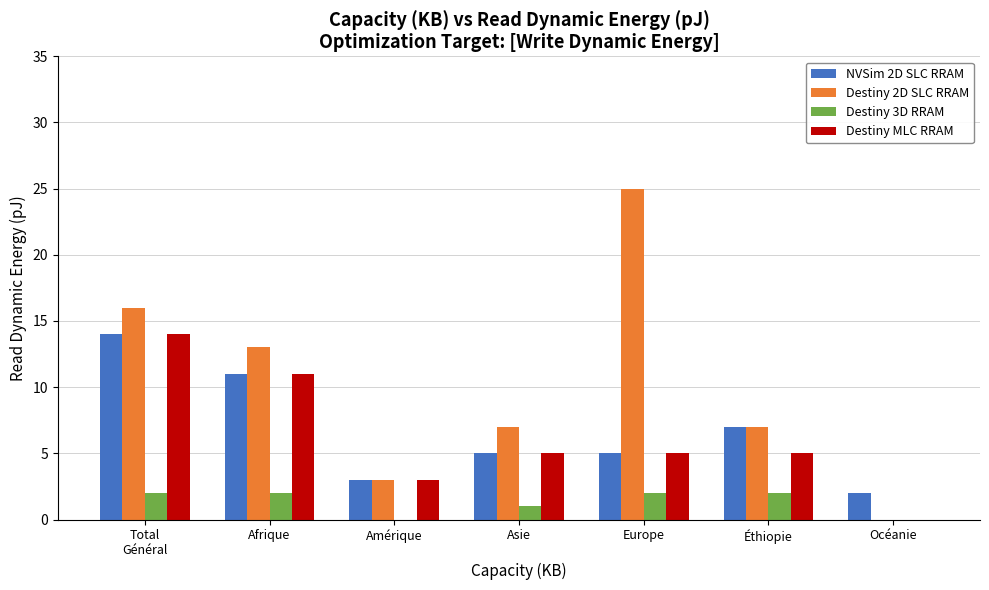

The value of NVSim 2D SLC RRAM at Europe is 5. True or false?

True